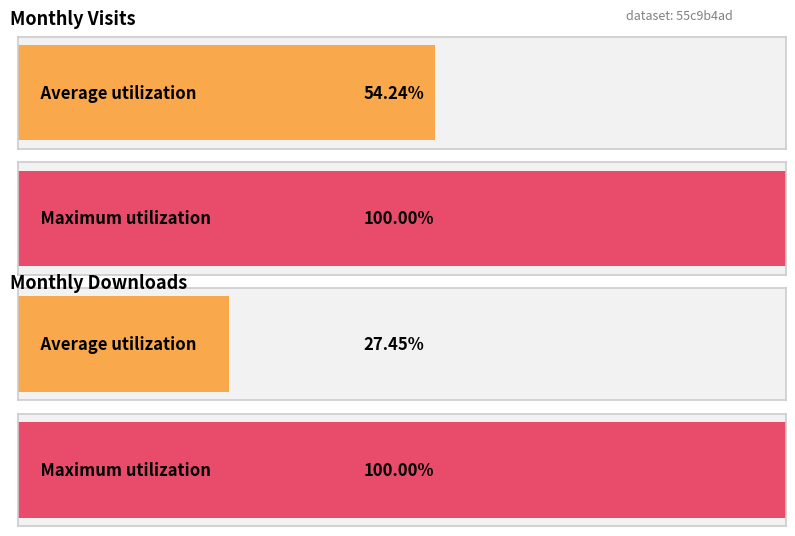

Which series has the largest total across all categories?

monthly_visit